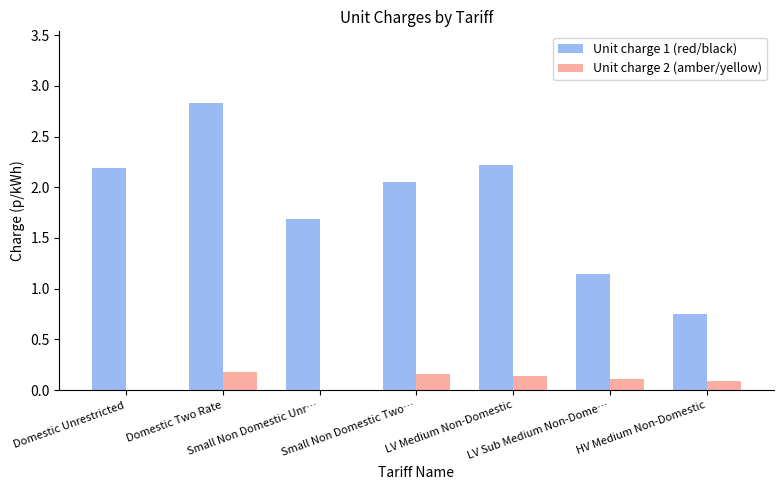

Which series has the largest total across all categories?

Unit charge 1 (red/black)